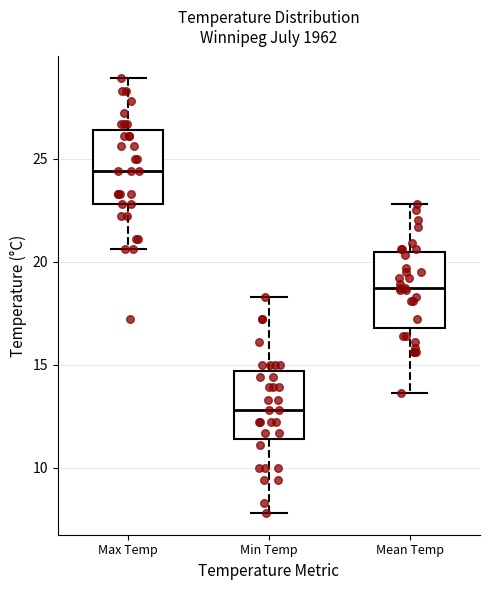

Where does the upper whisker of the box for Max Temp end on the y-axis? The values are not printed on the chart, so give them approximately, as read against the axis.

29.0